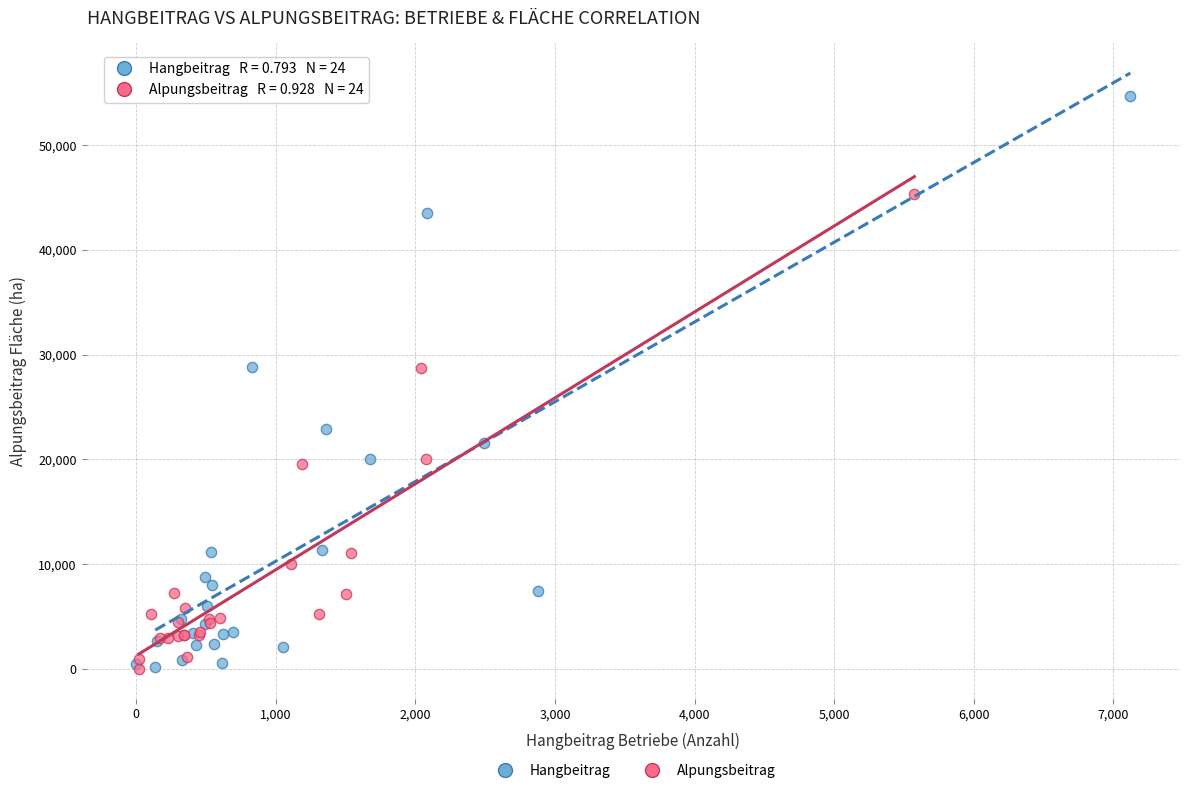

Which series reaches the maximum Y coordinate?

Hangbeitrag